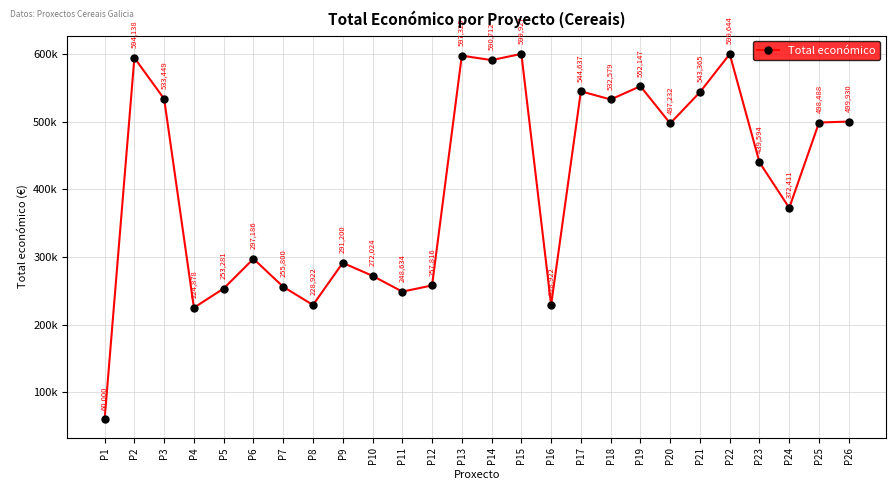

Rank the categories by value from lowest to highest.

P1, P4, P8, P16, P11, P5, P7, P12, P10, P9, P6, P24, P23, P20, P25, P26, P18, P3, P21, P17, P19, P14, P2, P13, P22, P15